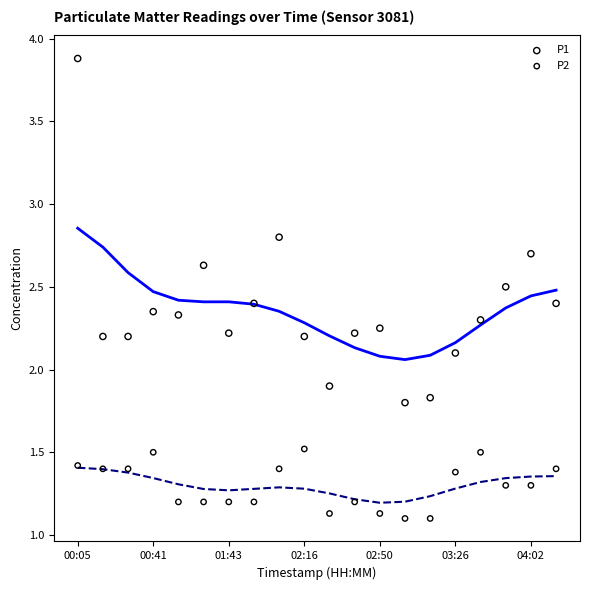

Which series reaches the minimum Y coordinate?

P2